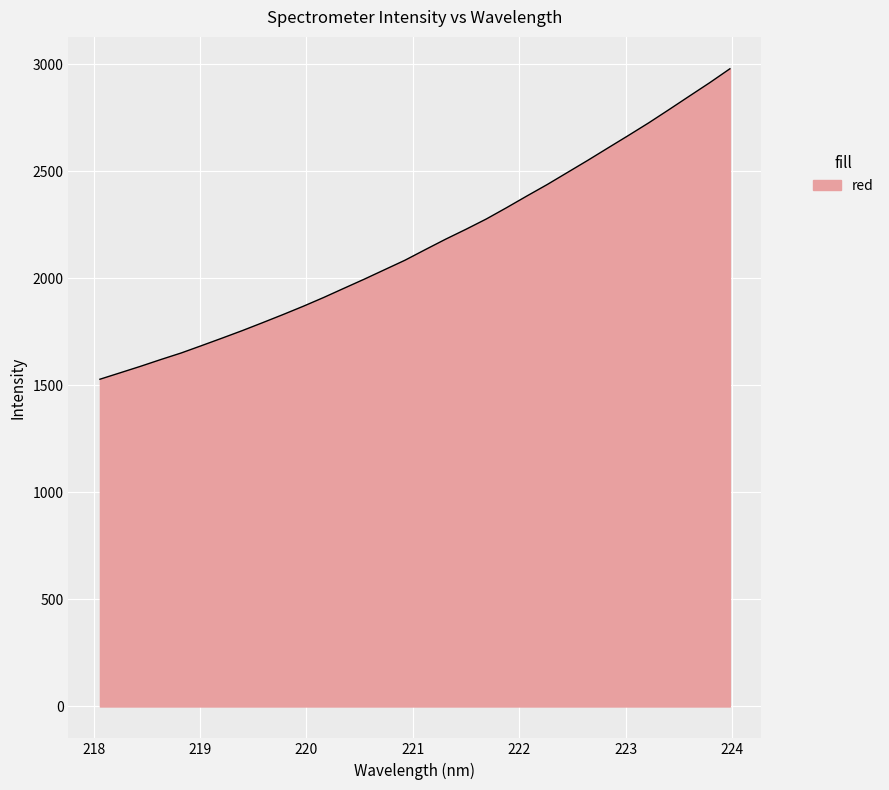

What is the difference between the maximum and minimum values?

1450.4